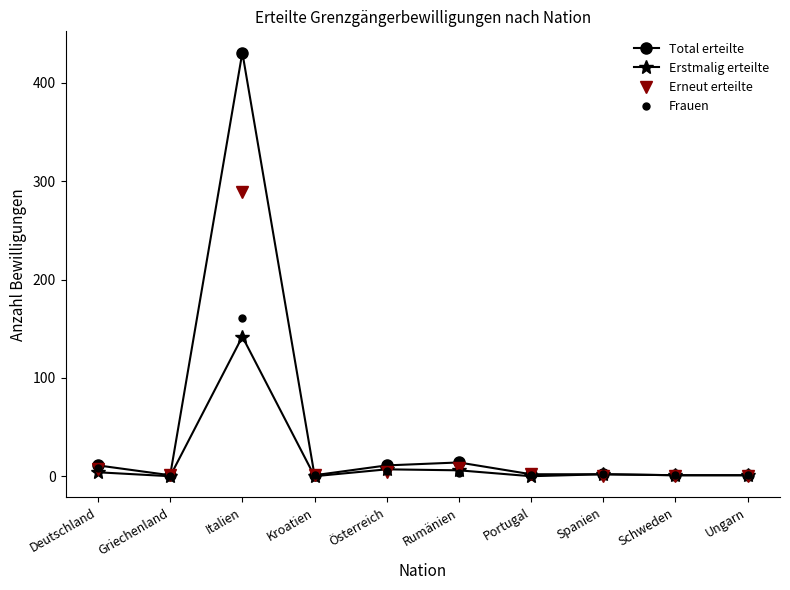

Count the number of categories in the chart.

10